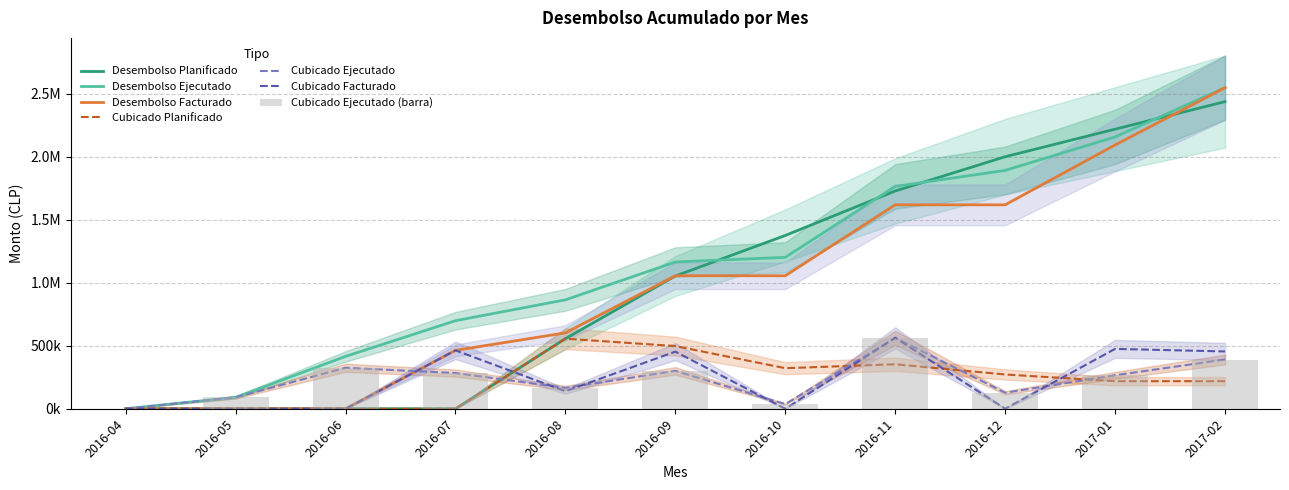

What is the sum of all Desembolso Facturado values?

11059069.9